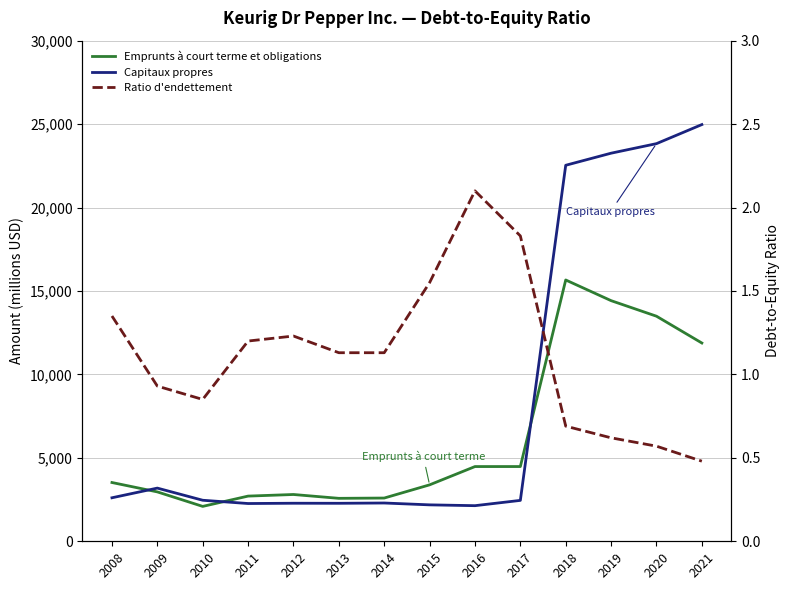

Which has a higher value, 2017 or 2015?

2017